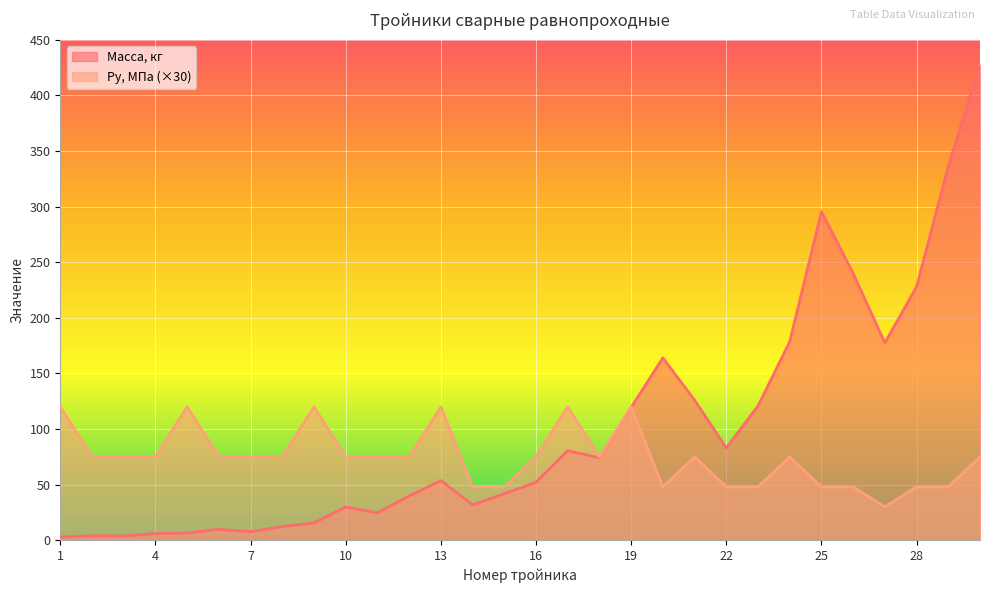

Is it true that Масса, кг equals 6.5 at 9?

False